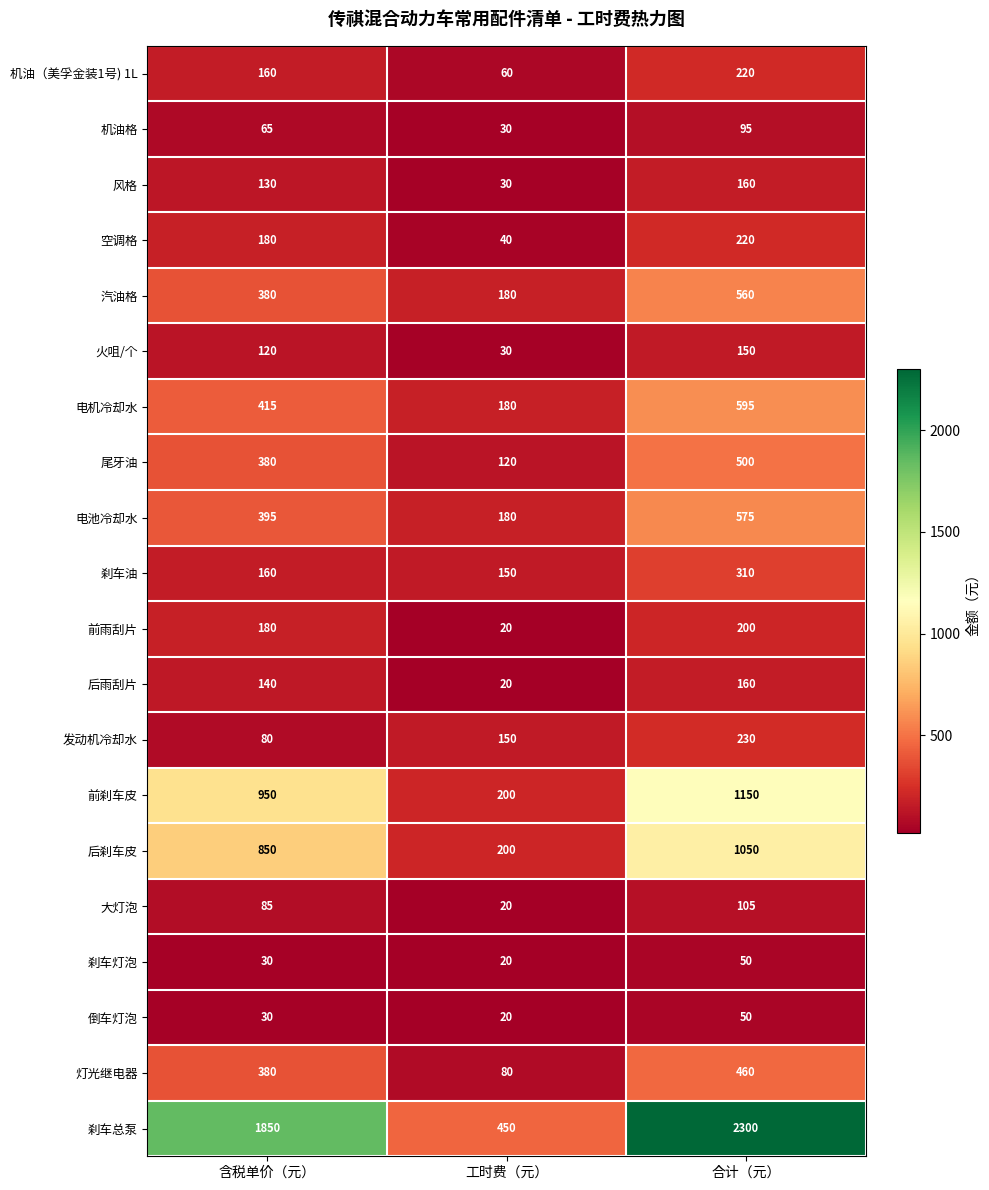

What is the difference between the maximum and minimum values in the 刹车油 series?

160